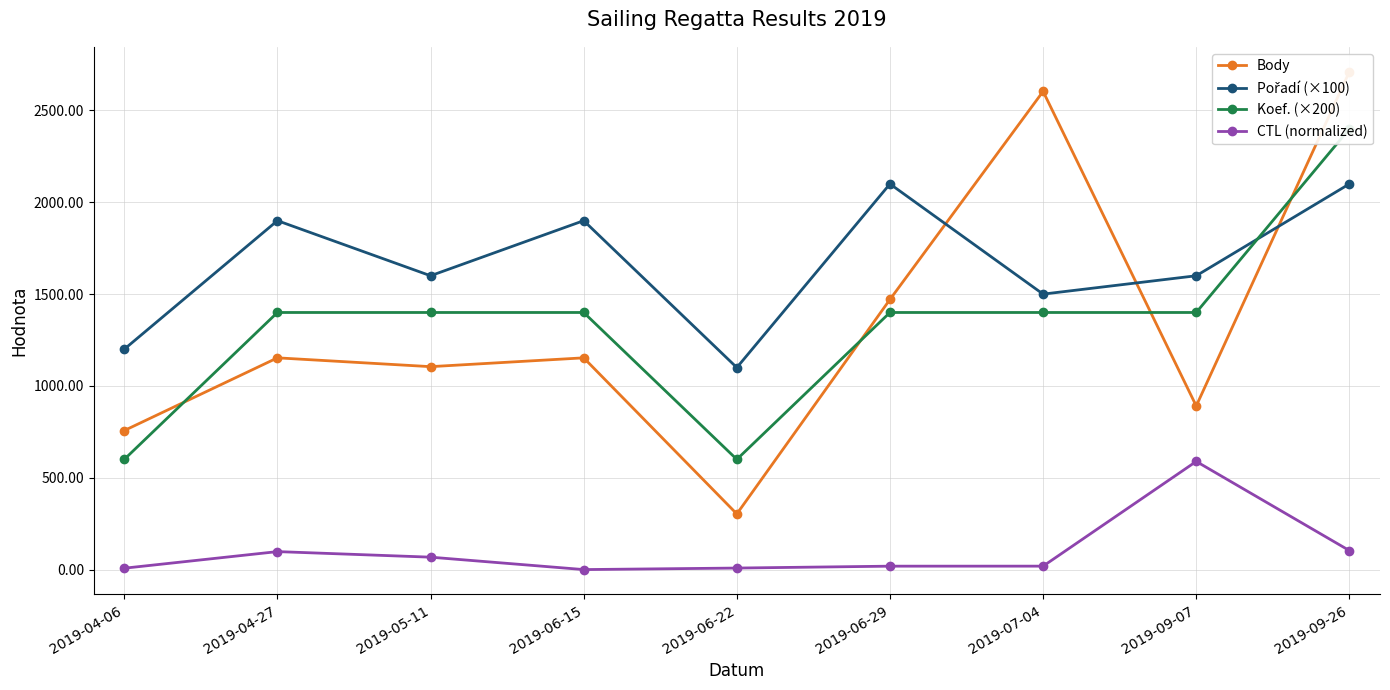

How many data points in Koef. (×200) are above 1400?

1